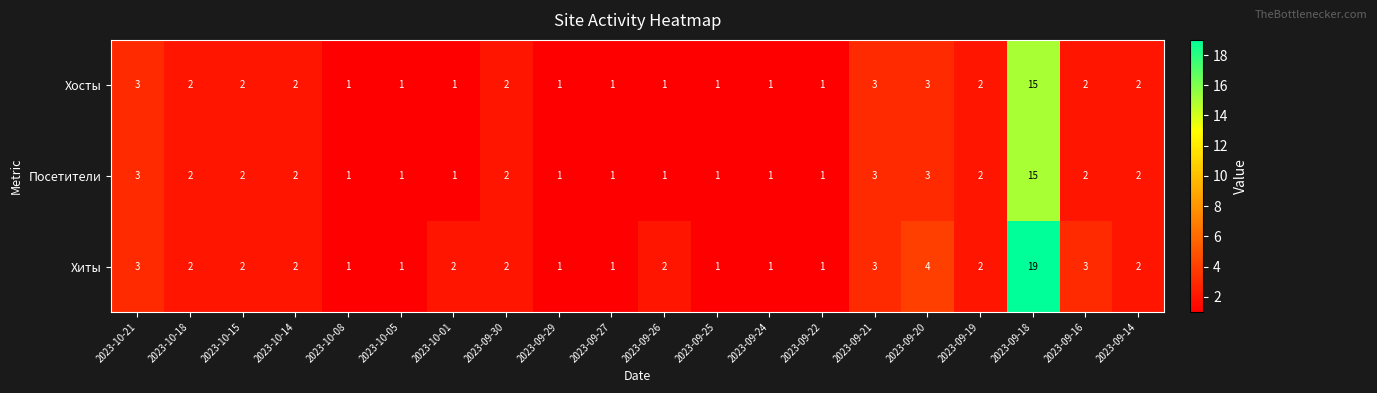

At which label does Хиты first exceed 2?

2023-10-21